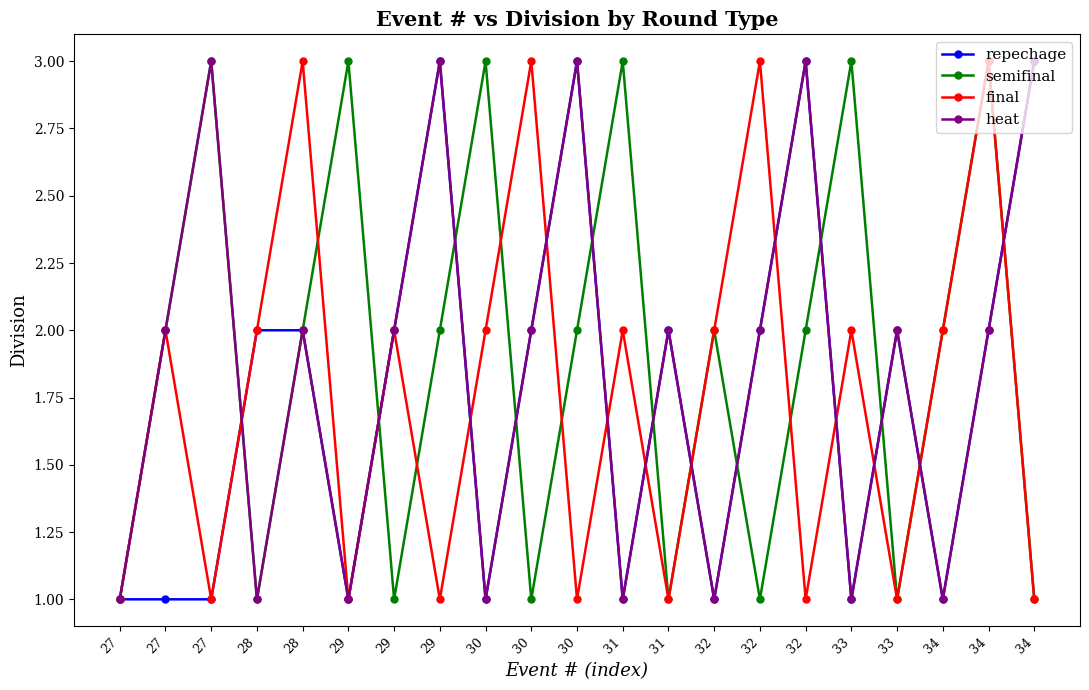

The heat series shows 2 at 30. True or false?

True